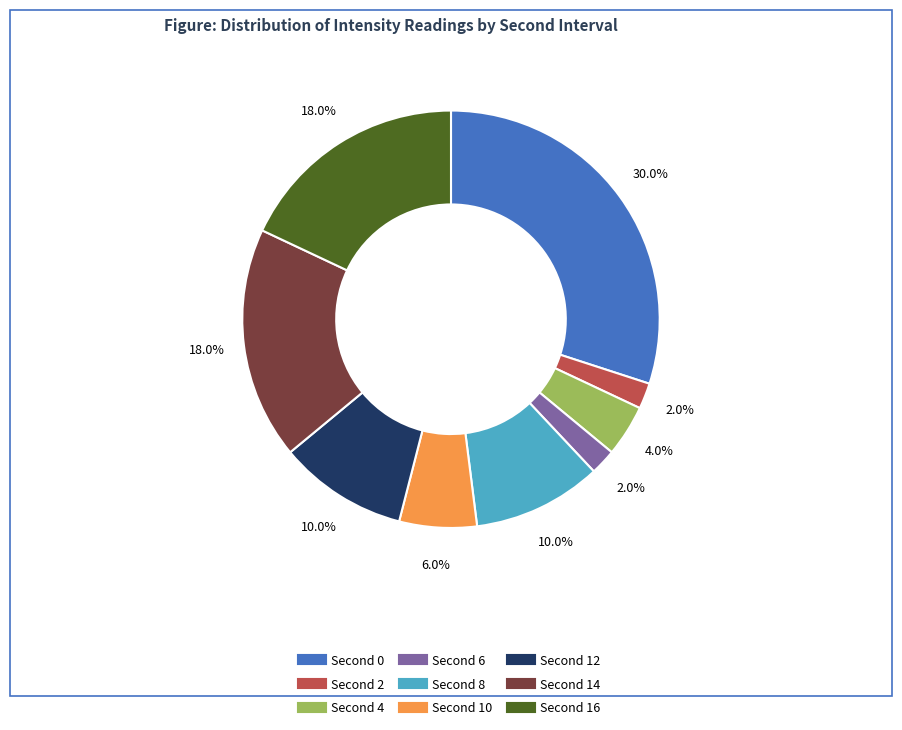

Is there any slice that represents more than half of the pie?

No